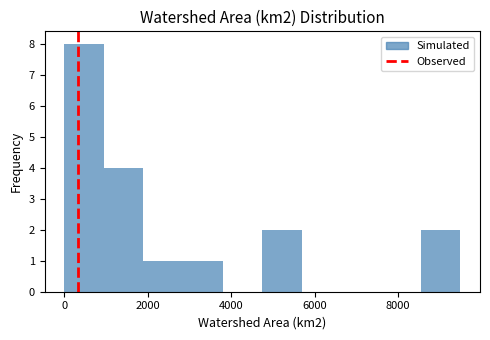

Reading left to right, list every bar in this chart as the range it spans on the x-axis followed by its height. Neither the bar edges nor the heights are printed on the chart, so give them approximately, as read against the axes.

0 to 1000: 8
1000 to 2000: 4
2000 to 2800: 1
2800 to 3800: 1
3800 to 4800: 0
4800 to 5600: 2
5600 to 6600: 0
6600 to 7600: 0
7600 to 8600: 0
8600 to 9400: 2